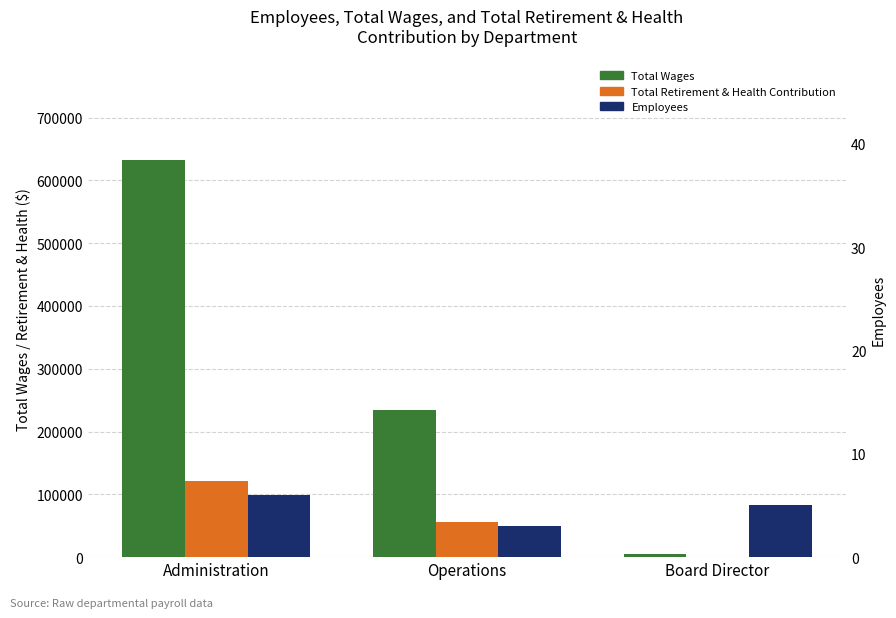

Which series has the widest spread of values?

Total Wages